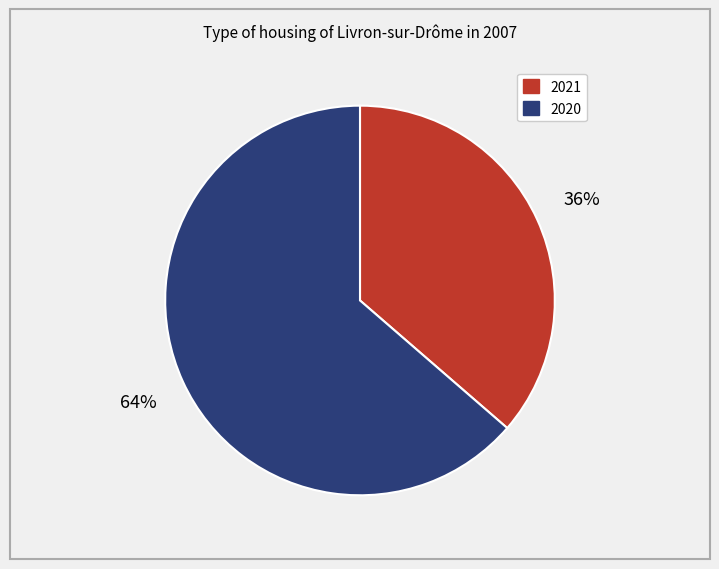

To the nearest percent, what portion does 2020 represent?

64%